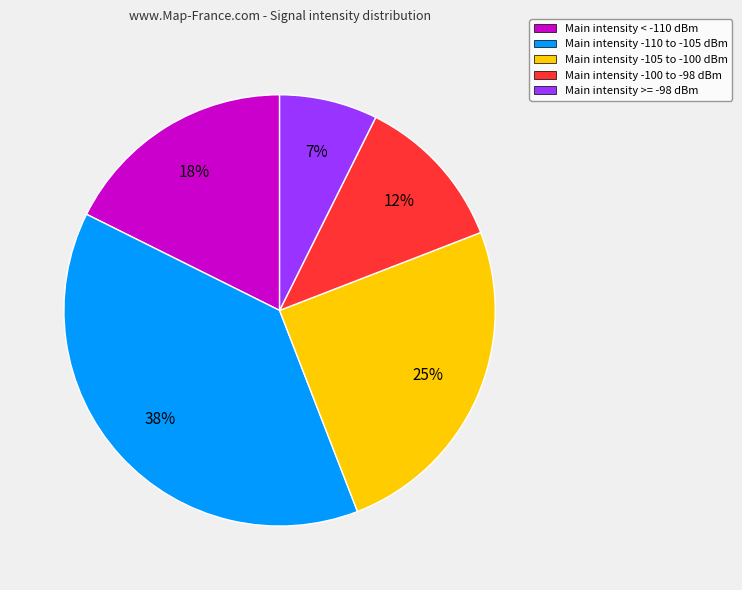

To the nearest percent, what is the average slice percentage?

20%